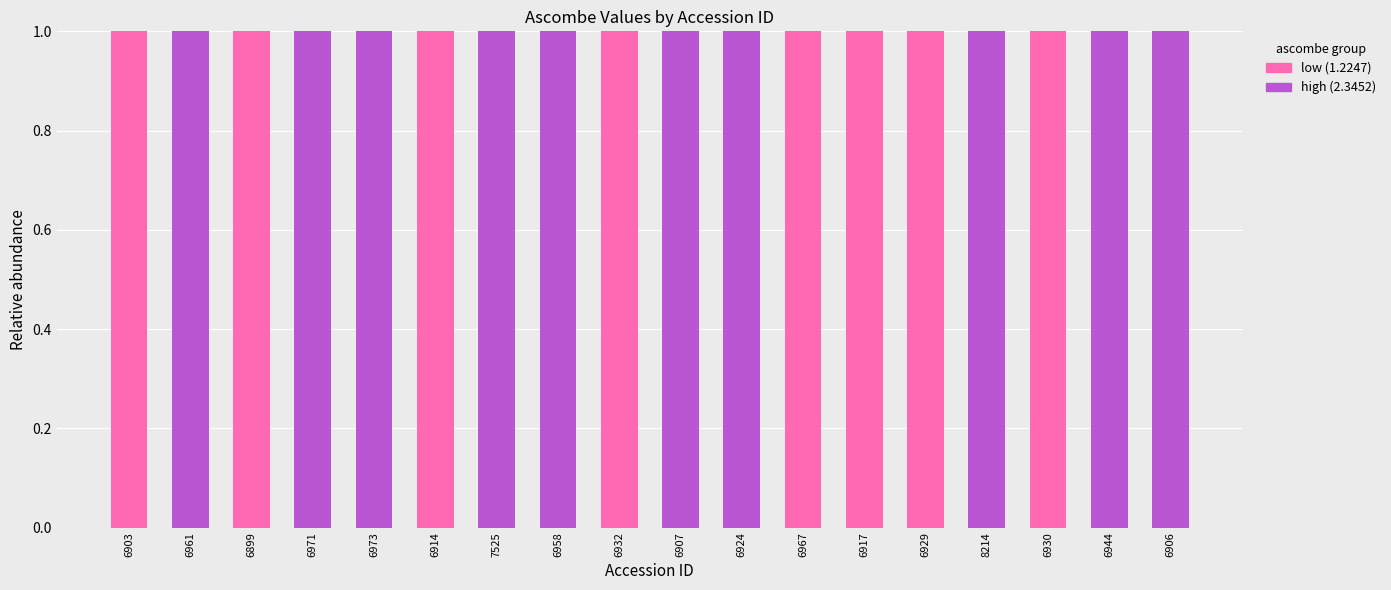

The value of low (1.2247) at 8214 is 0. True or false?

True